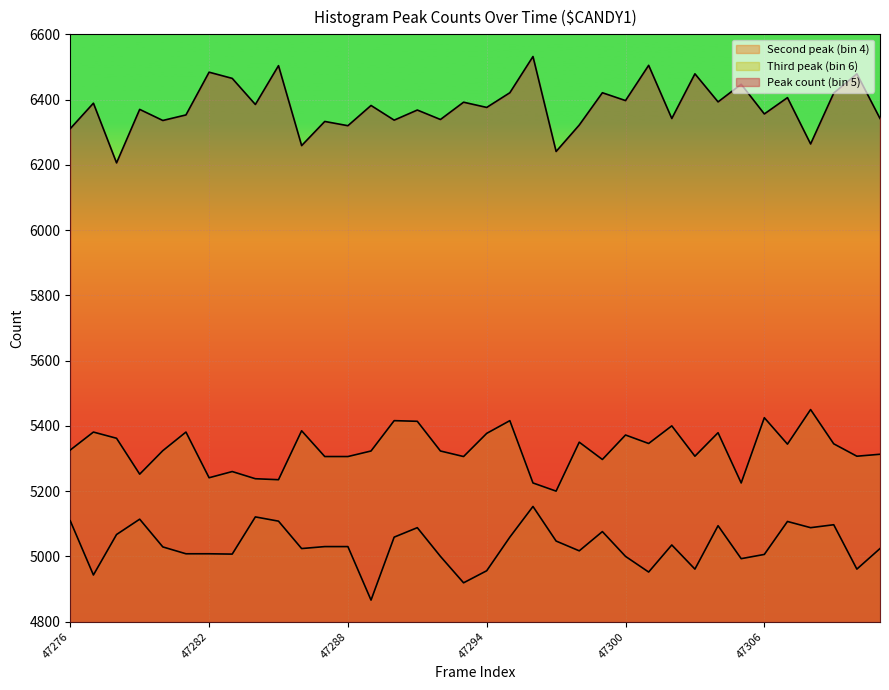

The value of Second peak (bin 4) at 47282 is 3352. True or false?

False